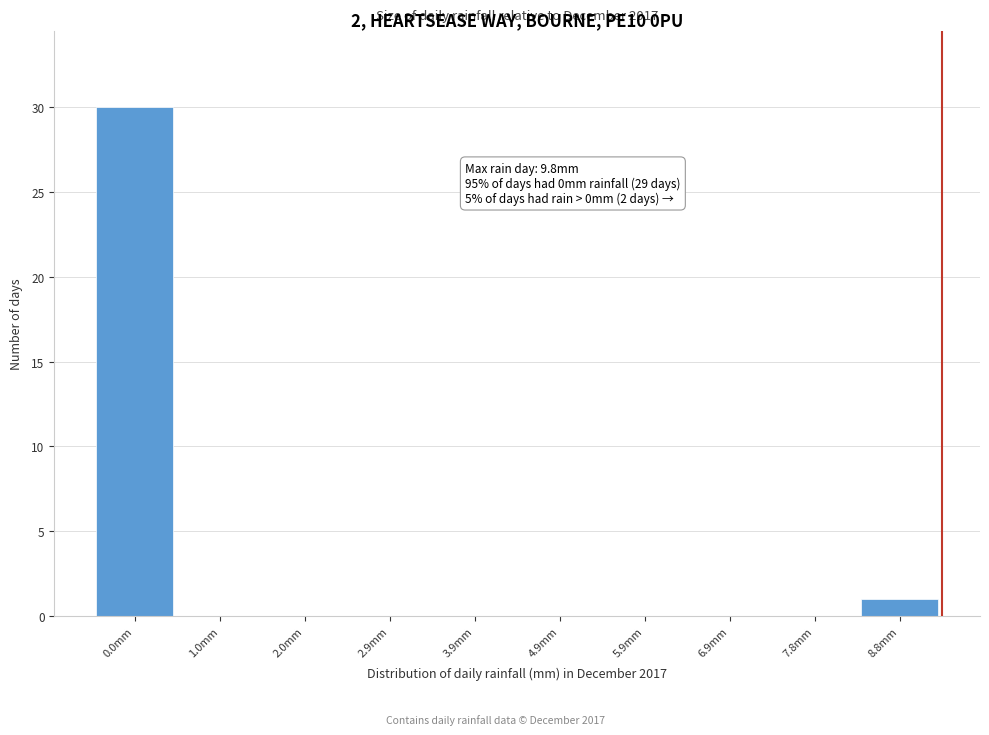

Reading right to left, extract all data points from this chart.

8.8mm=1	7.8mm=0	6.9mm=0	5.9mm=0	4.9mm=0	3.9mm=0	2.9mm=0	2.0mm=0	1.0mm=0	0.0mm=30